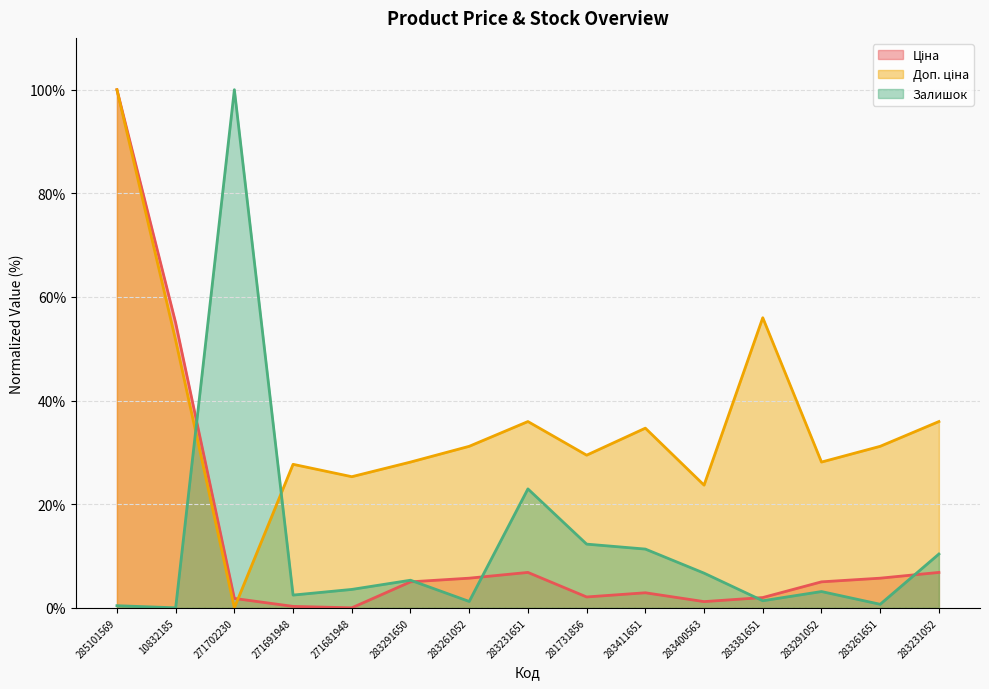

Where is the first local maximum for Ціна?

283231651